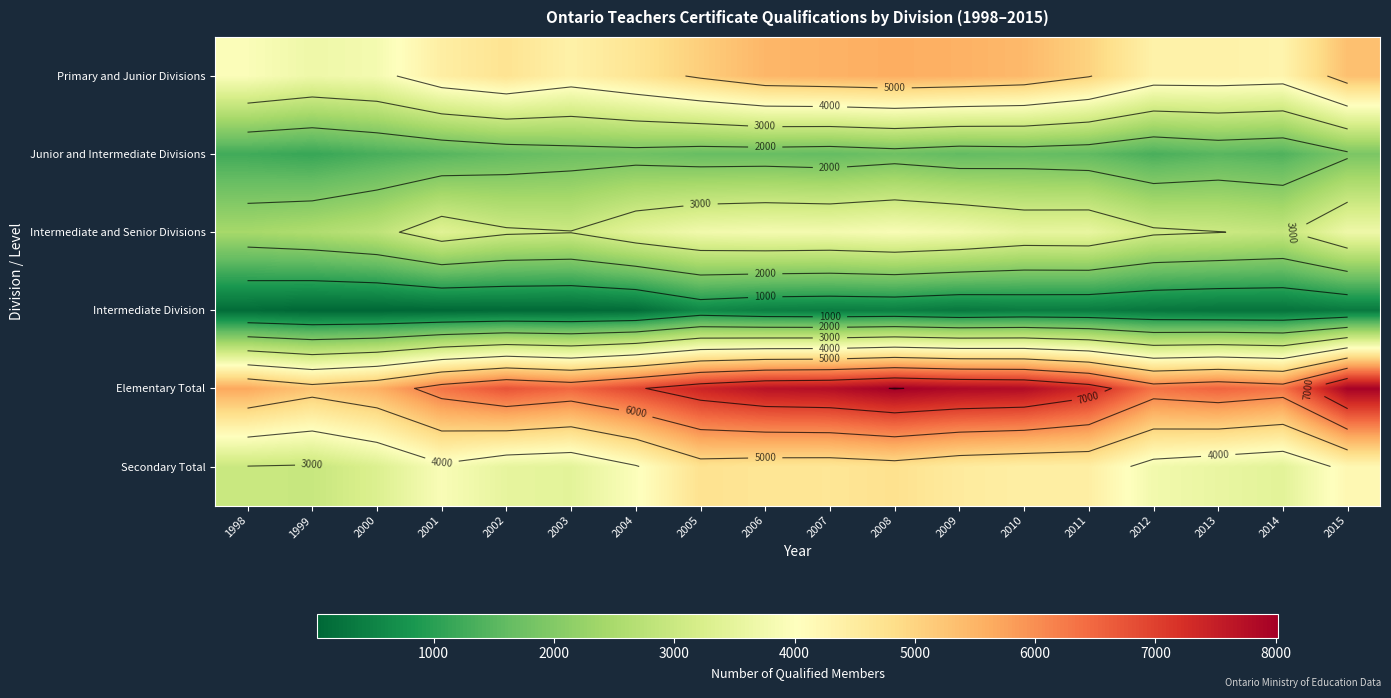

What is the spread (max minus min) of values at 2001?

6268